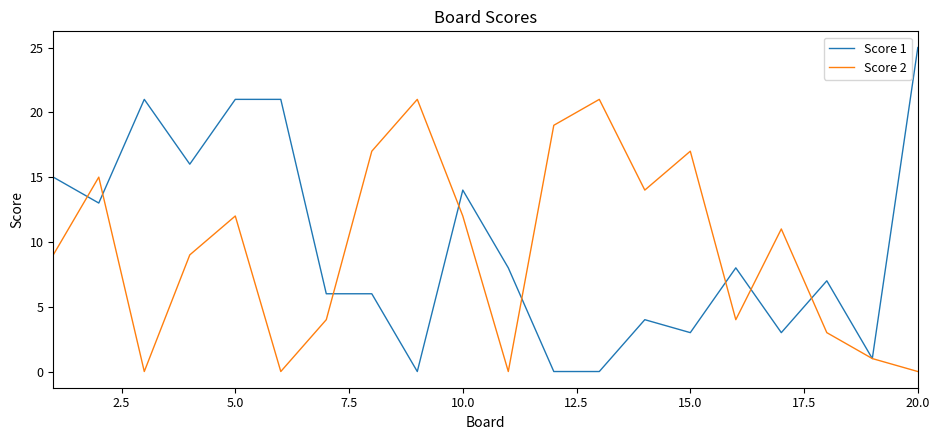

List the series in order of their peak value, lowest first.

Score 2, Score 1